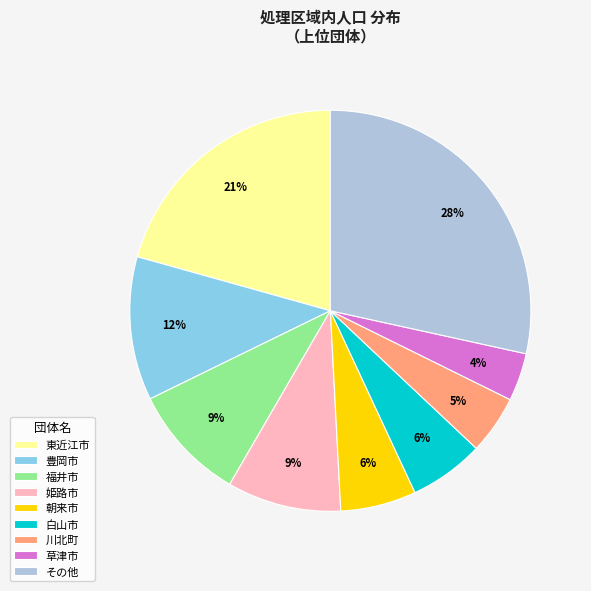

Do その他 and 草津市 together represent more than half of the pie?

No